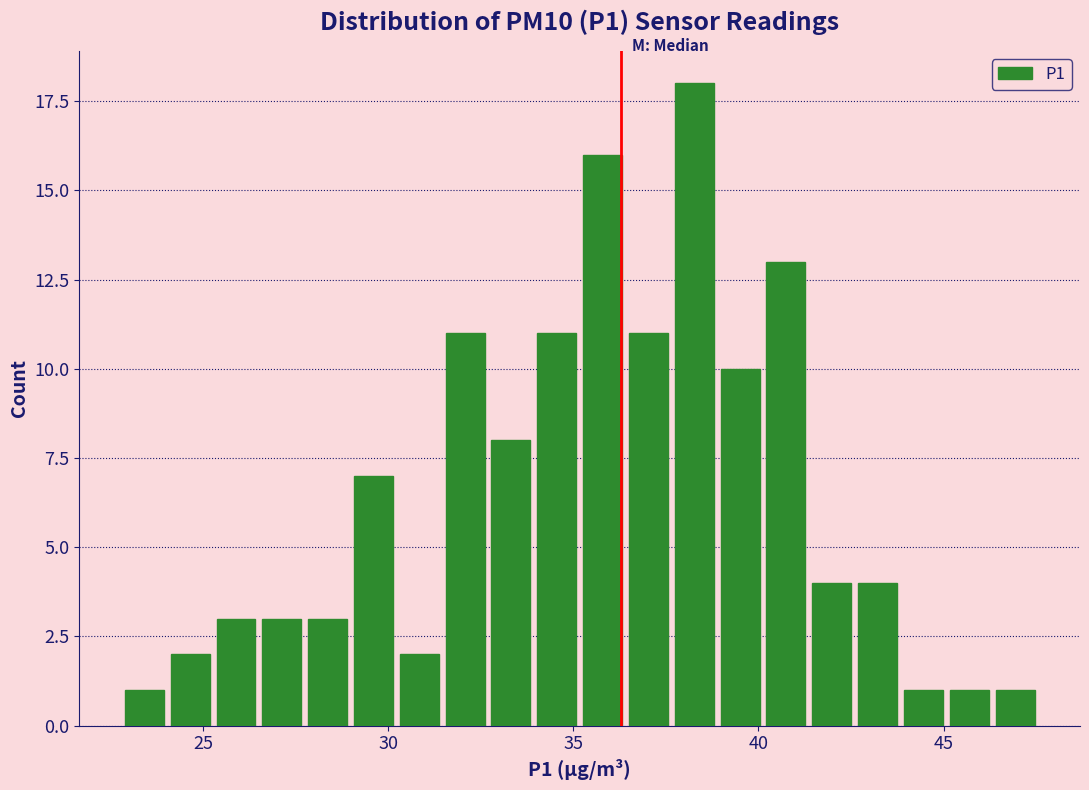

Around what value on the x-axis is the tallest bar? Give the approximate position of its centre, as read against the axis.

38.5